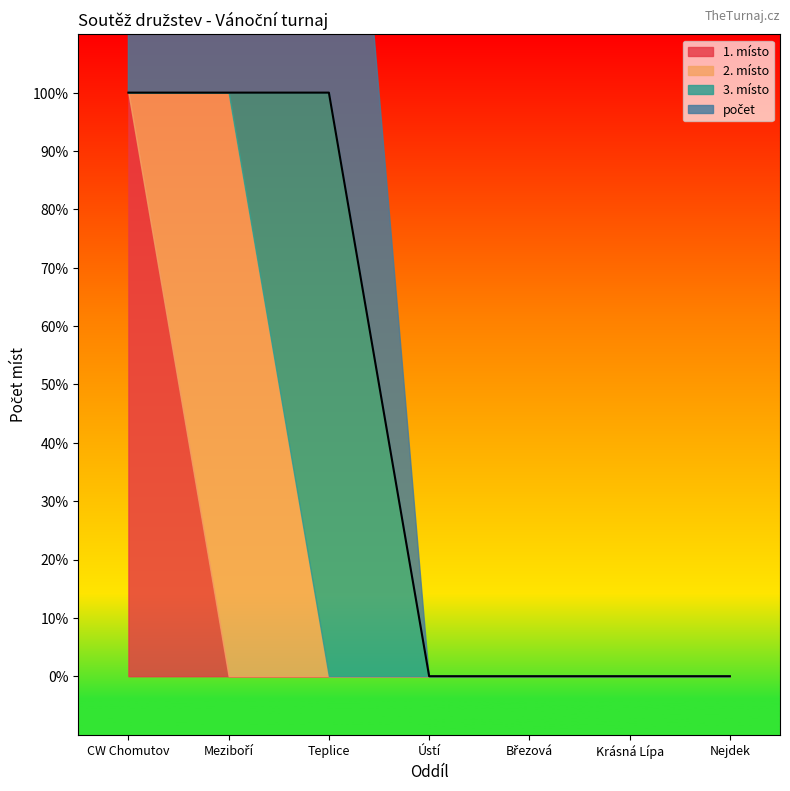

Which series has the largest range (max minus min)?

1. místo